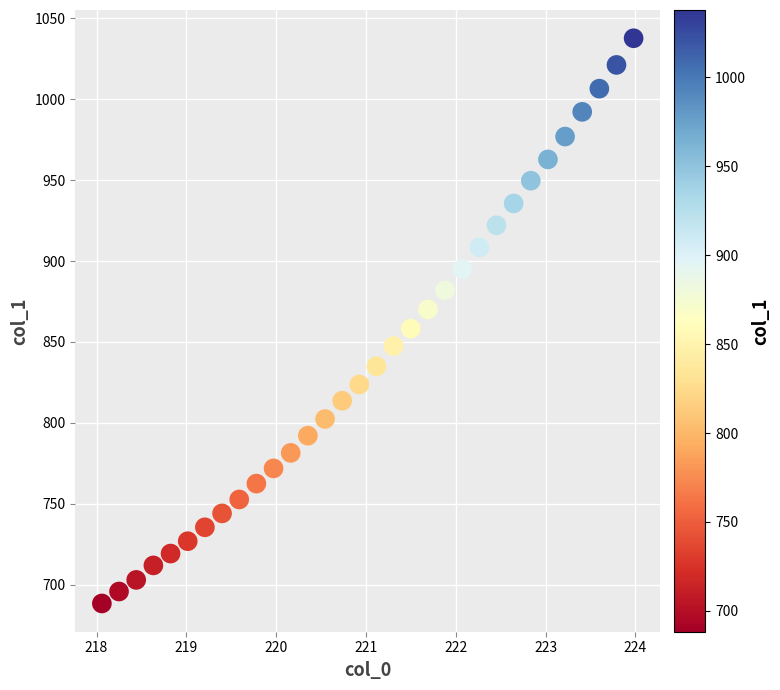

What is the range of Y values (max minus min)?

349.5